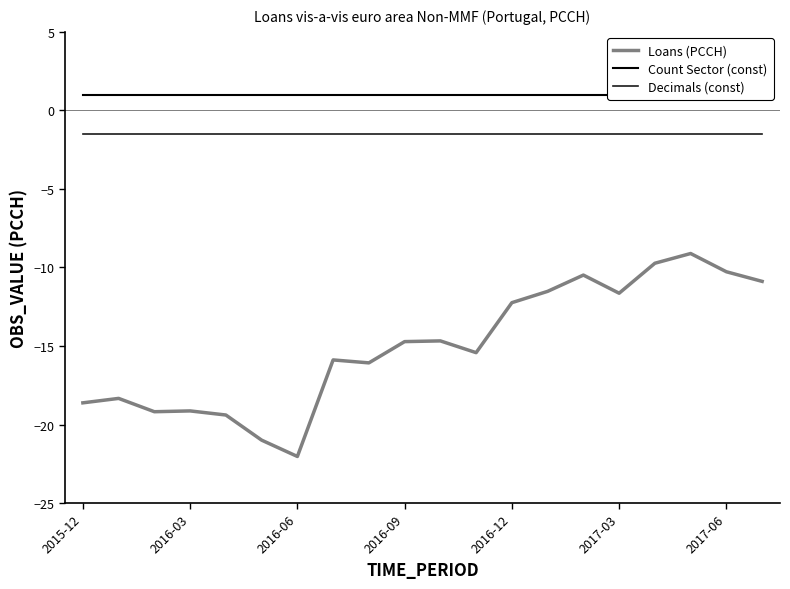

Count the number of categories in the chart.

20